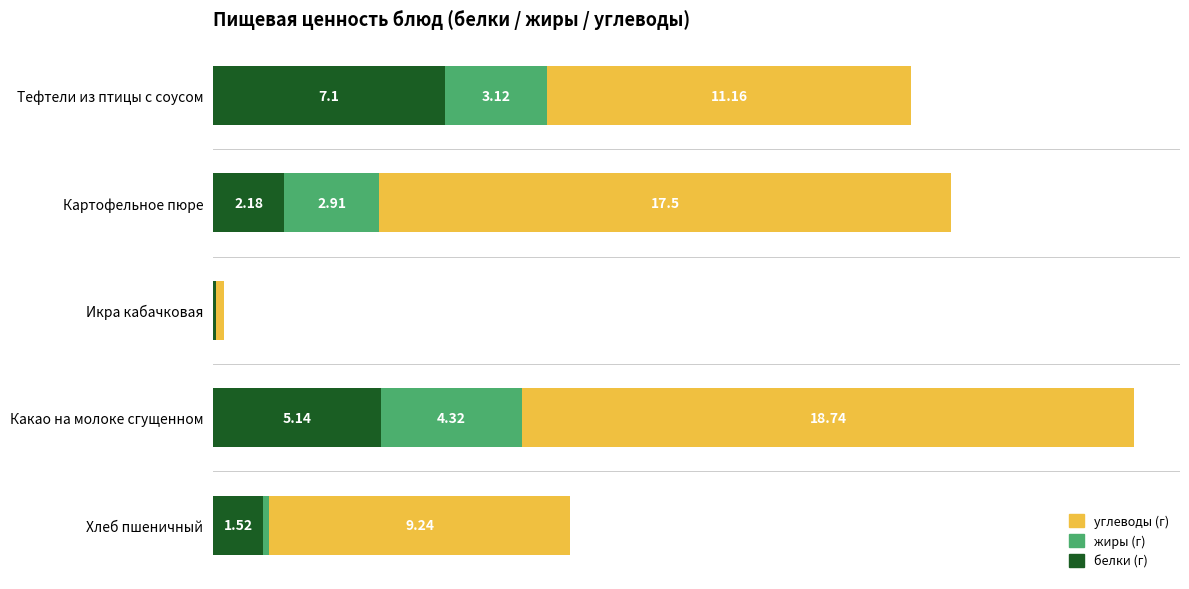

At which category is the sum across all series the highest?

Какао на молоке сгущенном